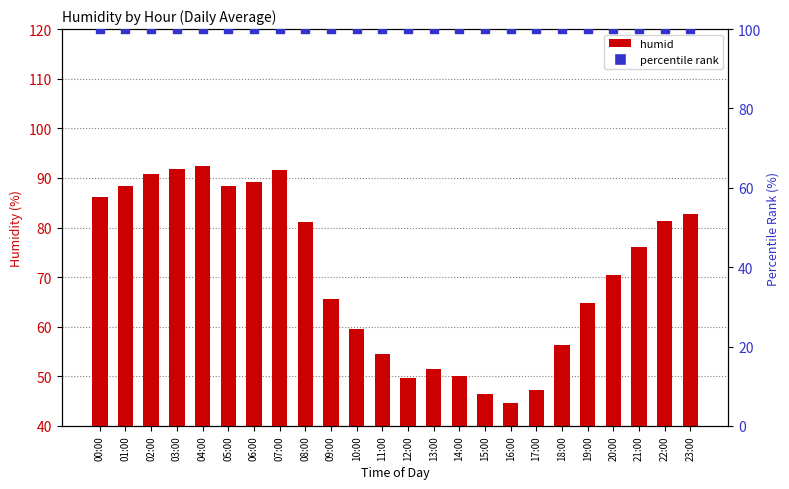

Is the value of percentile rank at 09:00 greater than the value of humid at 15:00?

Yes